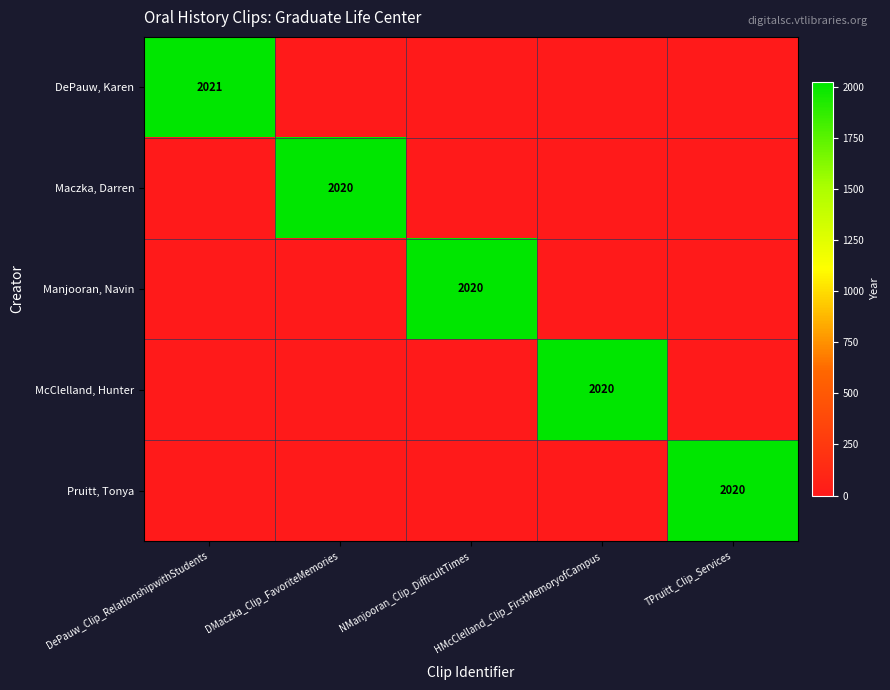

The value of McClelland, Hunter at HMcClelland_Clip_FirstMemoryofCampus is 3014. True or false?

False